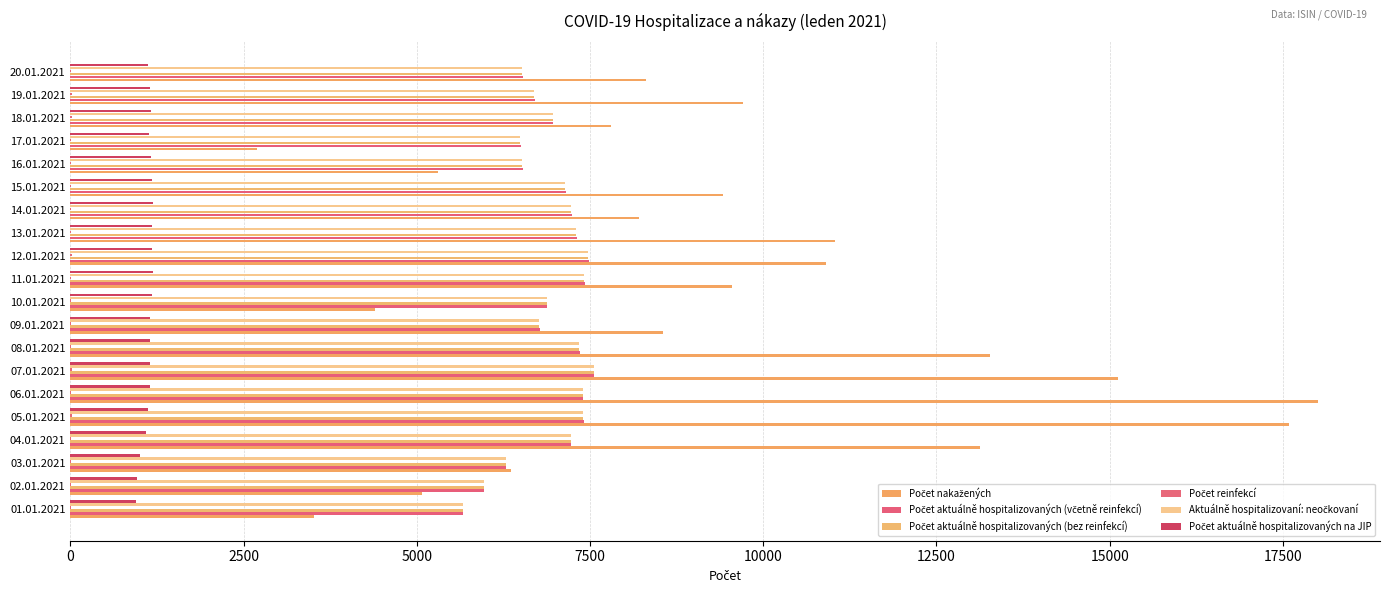

How many data points does each series have?

20